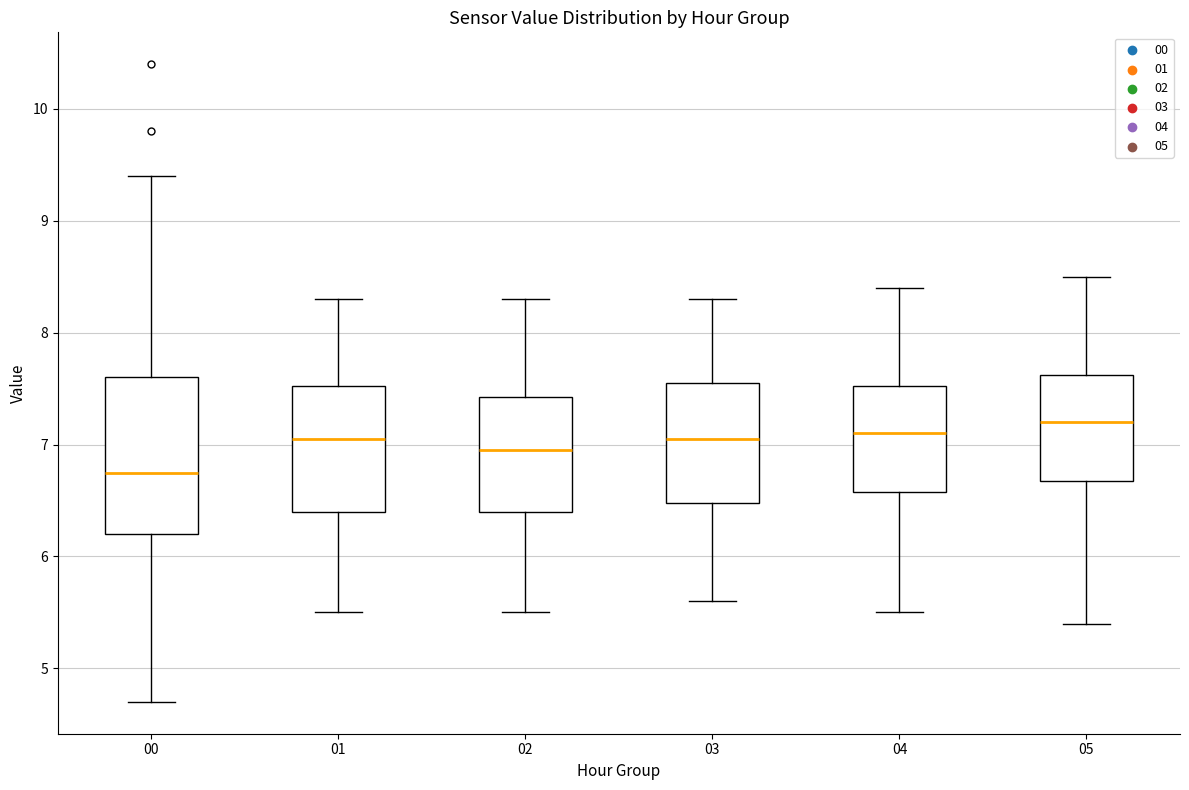

Where does the upper whisker of the box at x = 05 end on the y-axis? The values are not printed on the chart, so give them approximately, as read against the axis.

8.5